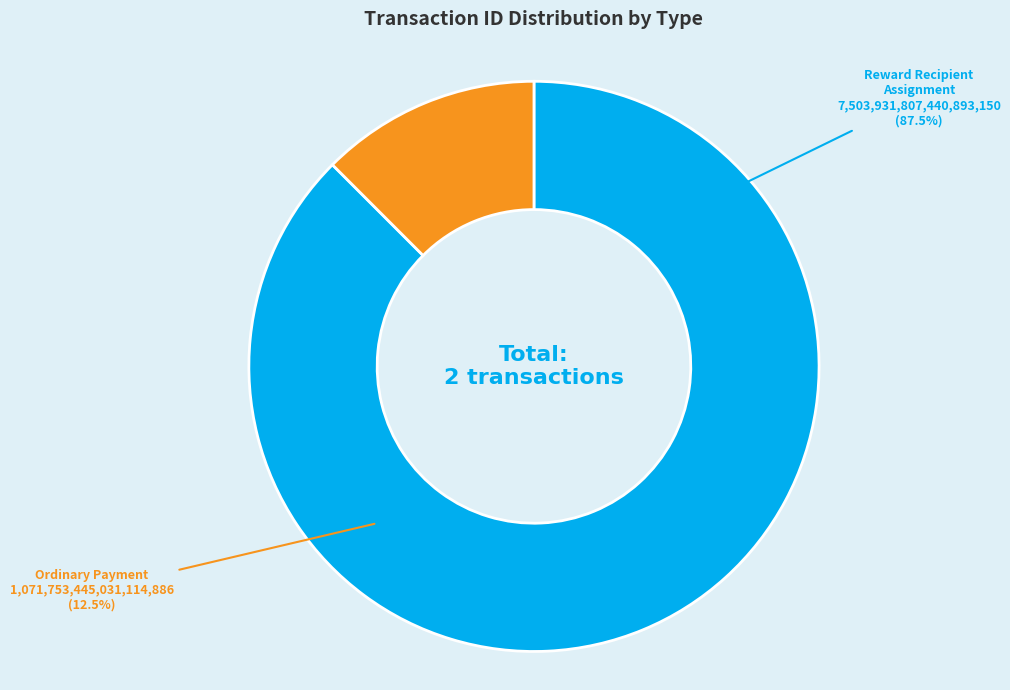

Rank the categories by value from lowest to highest.

Ordinary Payment
(Height: 1246003), Reward Recipient Assignment
(Height: 1246008)